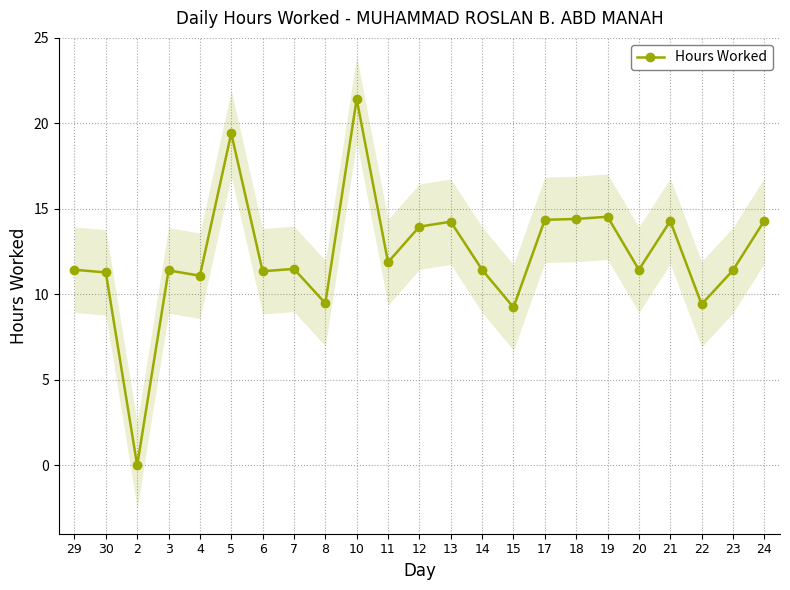

Reading right to left, list all the values displayed in this chart.

14.3	11.4	9.4	14.3	11.4	14.5	14.4	14.4	9.2	11.4	14.2	14.0	11.9	21.4	9.5	11.5	11.3	19.4	11.1	11.4	0.0	11.3	11.4